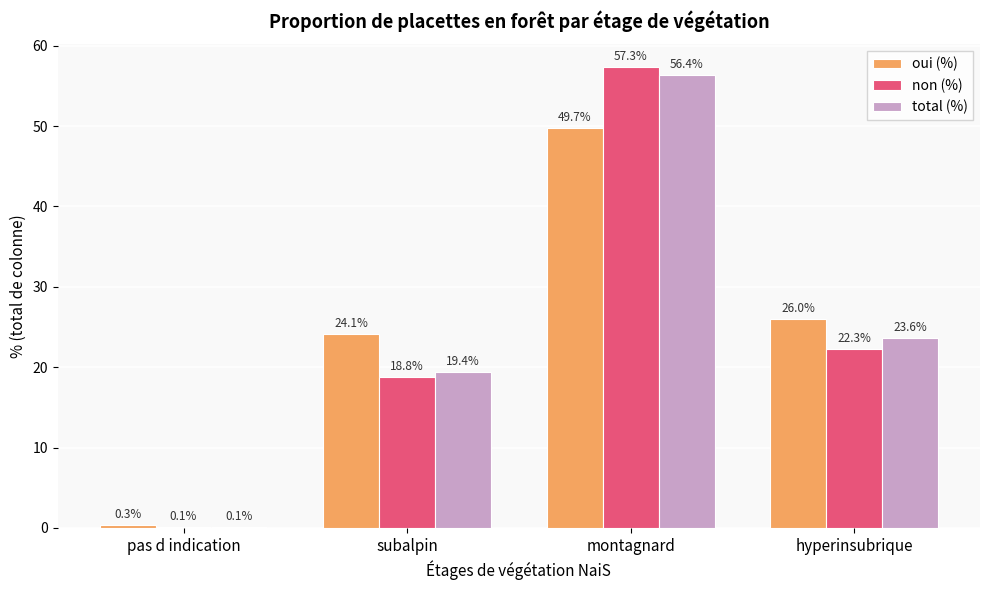

At which label is non (%) closest to 28?

hyperinsubrique